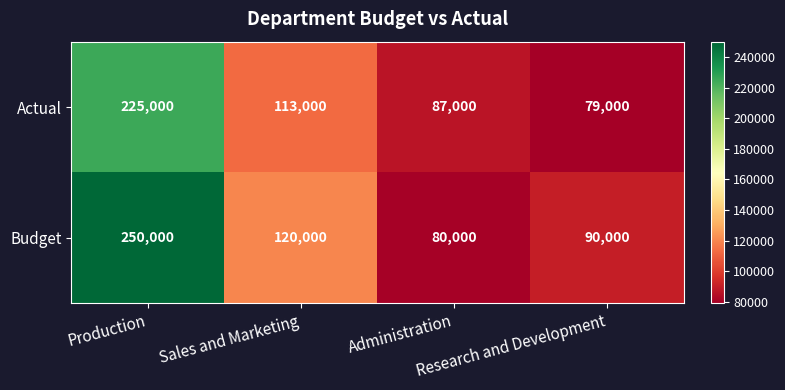

What is the average value of the Actual series?

126000